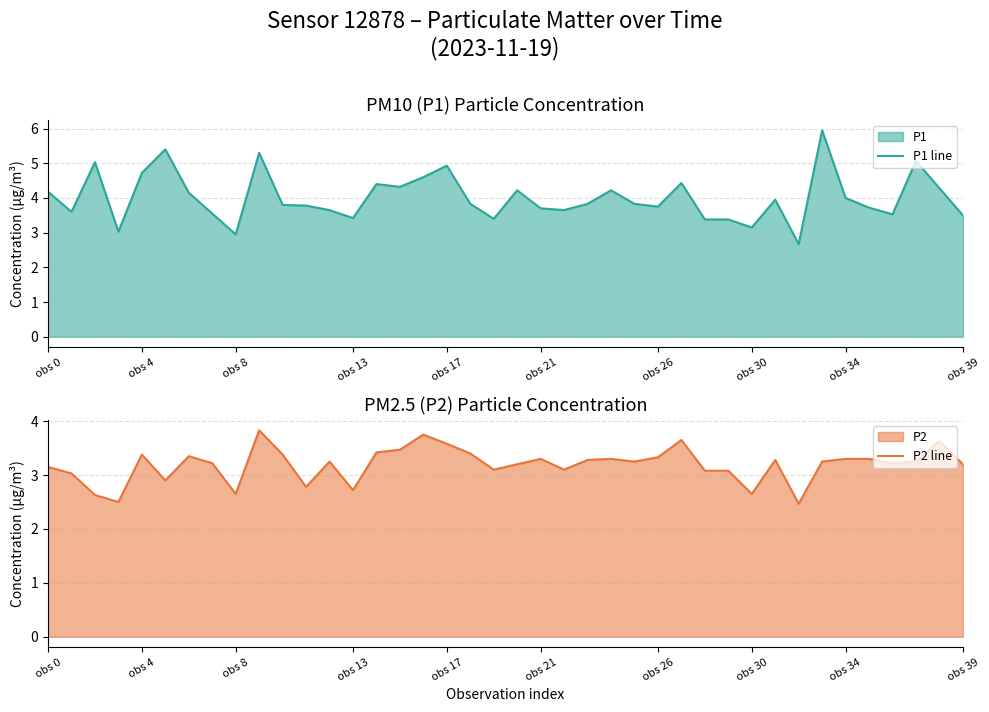

The value of P1 line at obs 39 is 6.1. True or false?

False